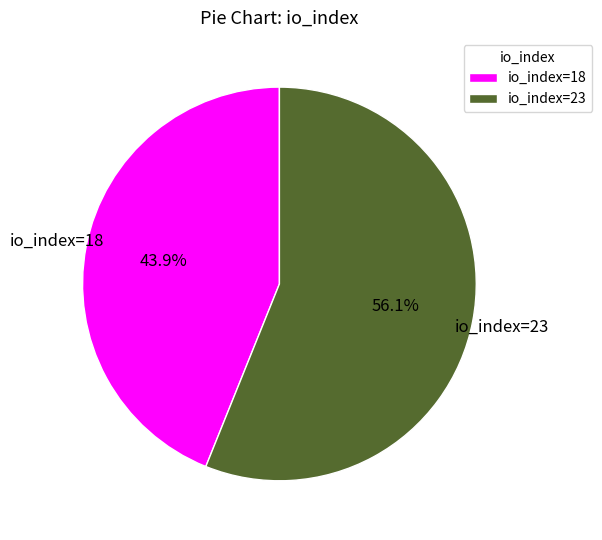

What is the smallest slice in the pie chart?

io_index=18